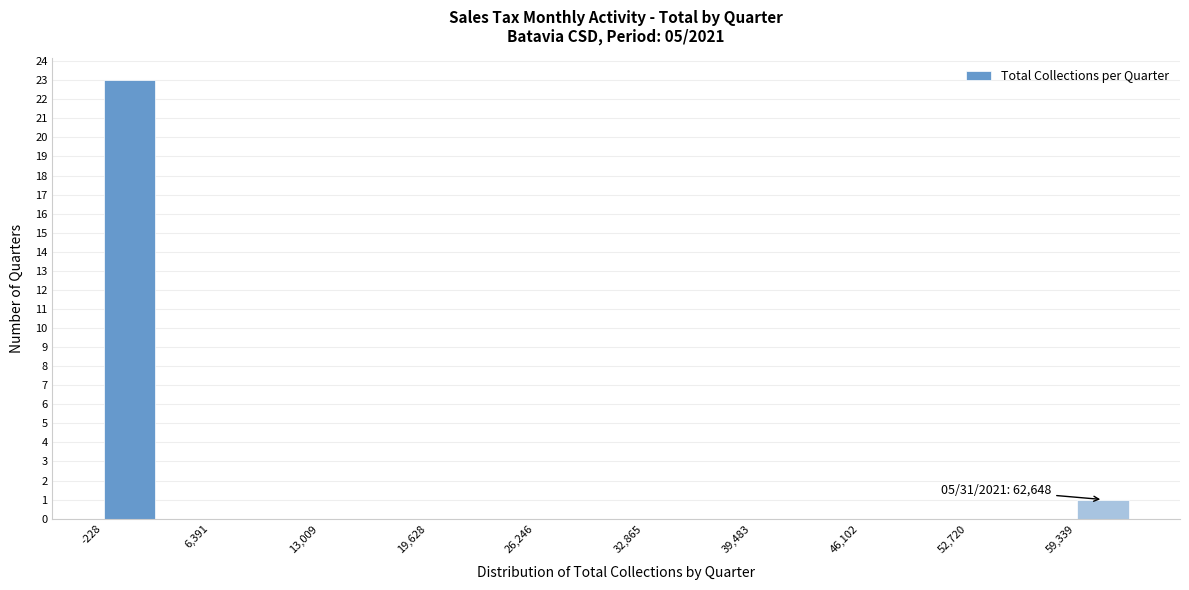

Read against the x-axis, roughly where is the centre of the tallest bar?

1000